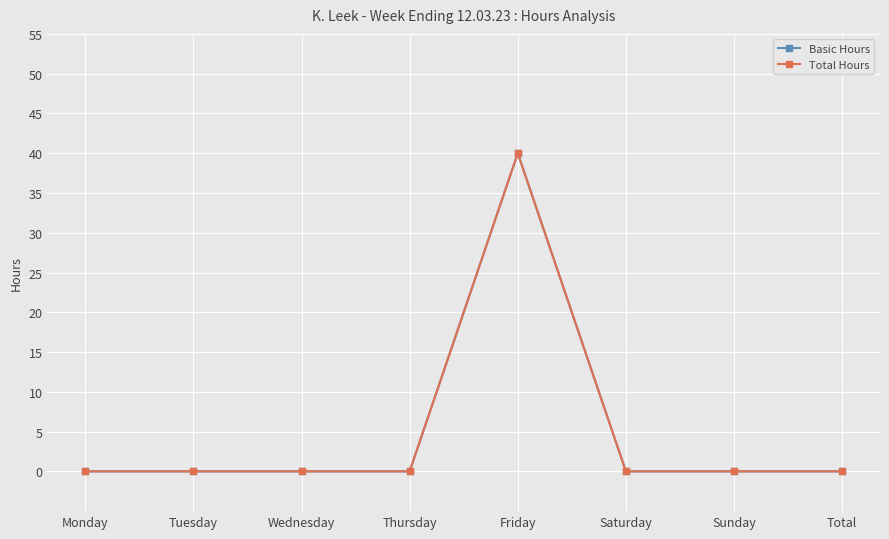

Does the chart have visible grid lines?

Yes